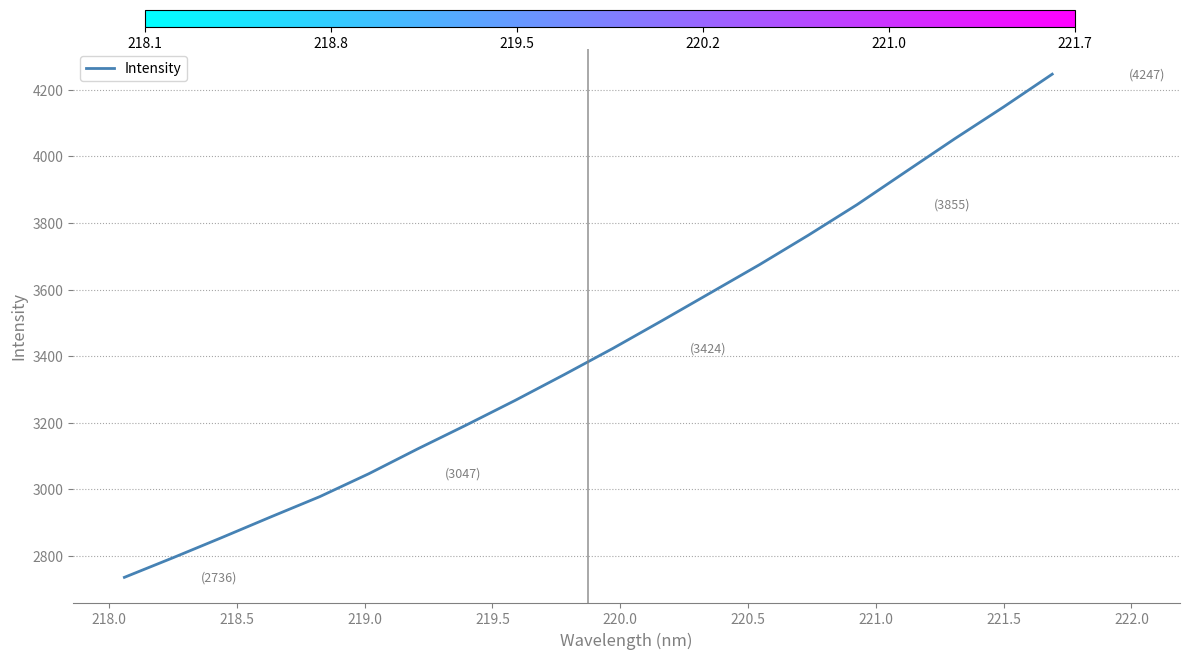

What is the smallest value displayed?

2735.9